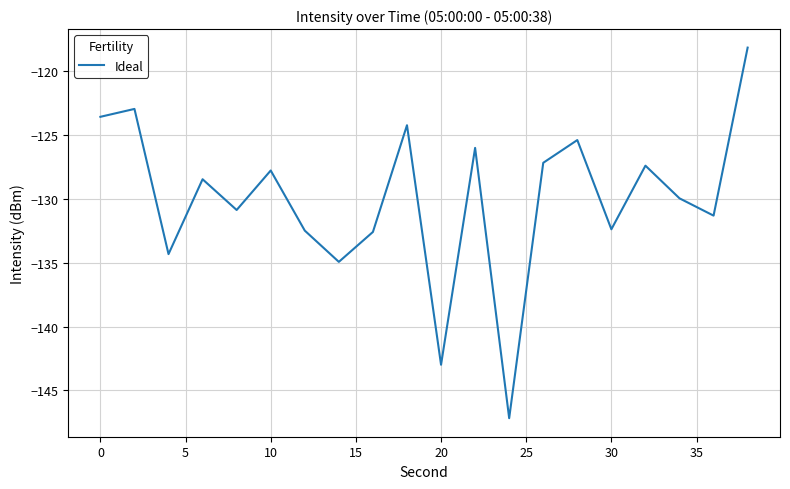

What is the smallest value displayed?

-147.2